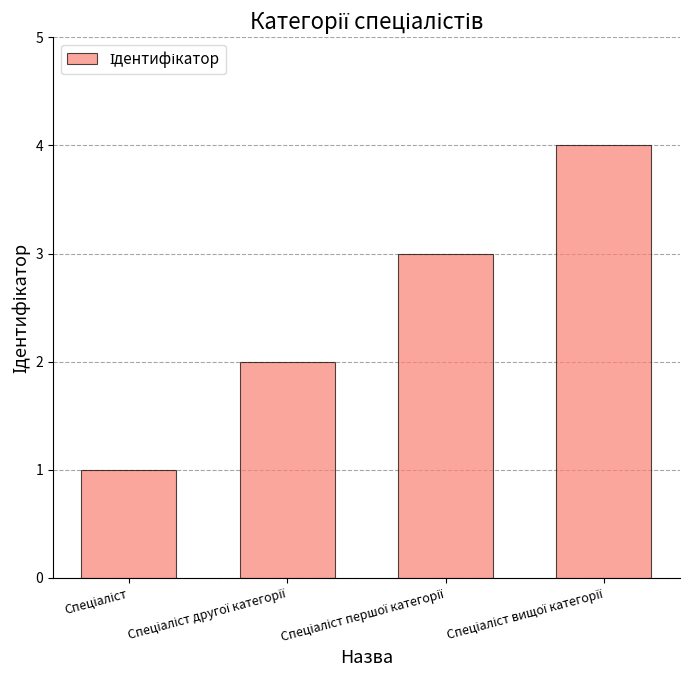

Does the chart contain any negative values?

No